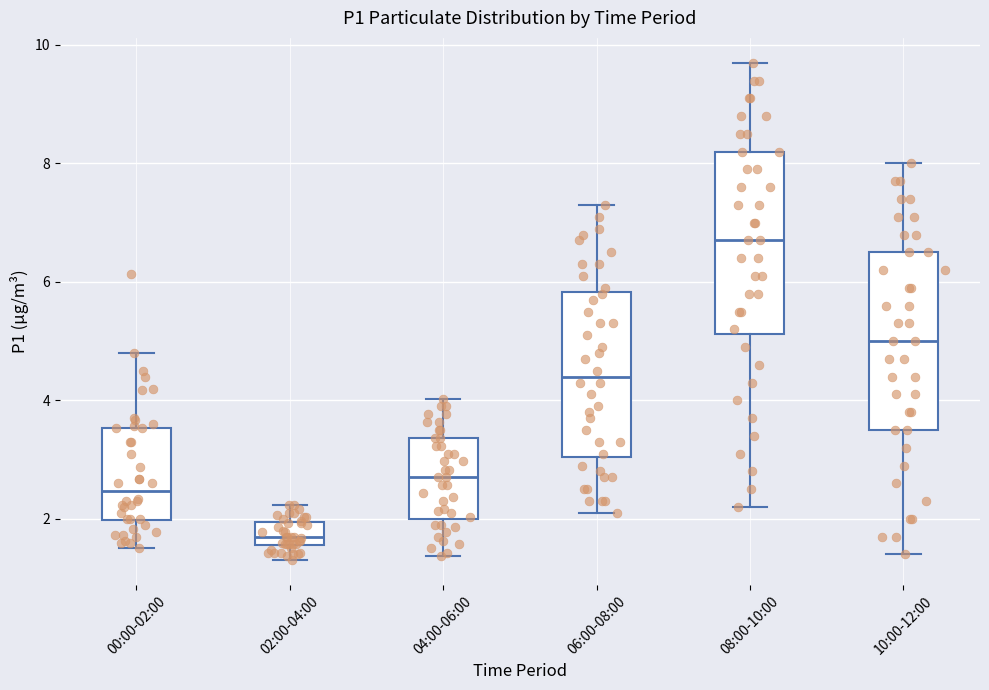

Which box has the highest median line?

08:00-10:00